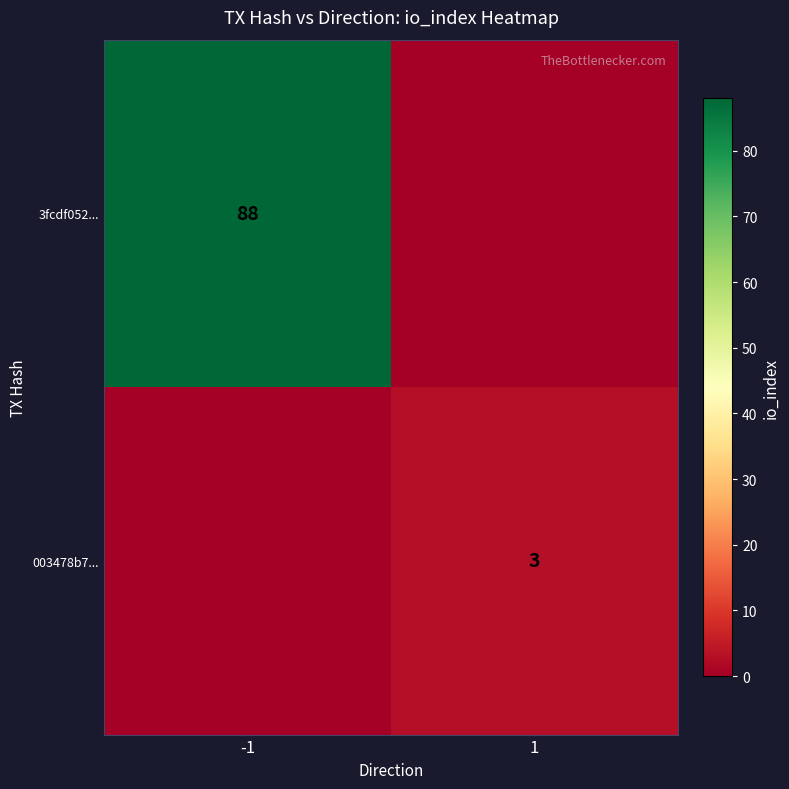

Is it true that 3fcdf052... equals 88 at -1?

True